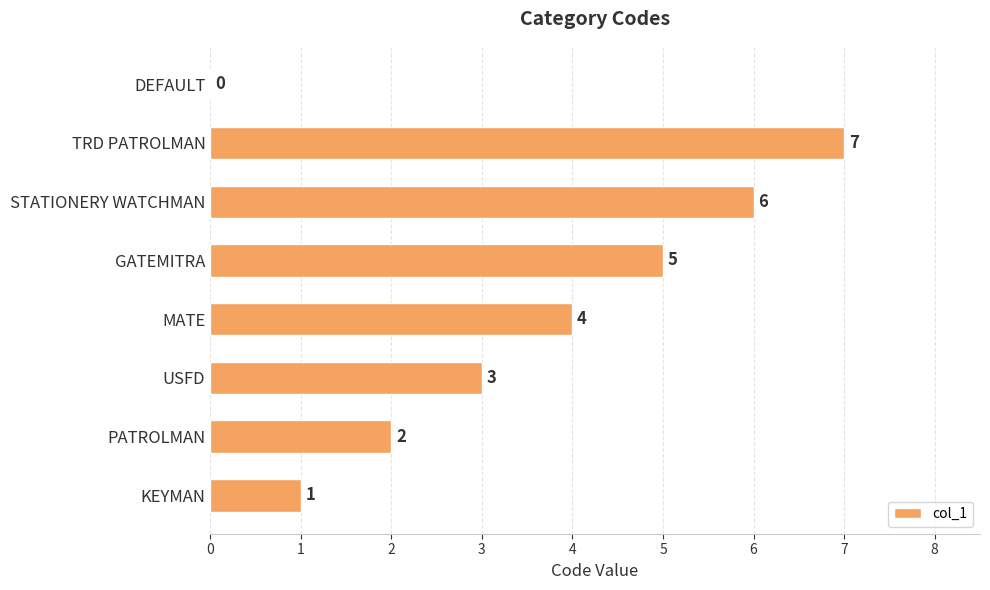

What is the sum of all values?

28